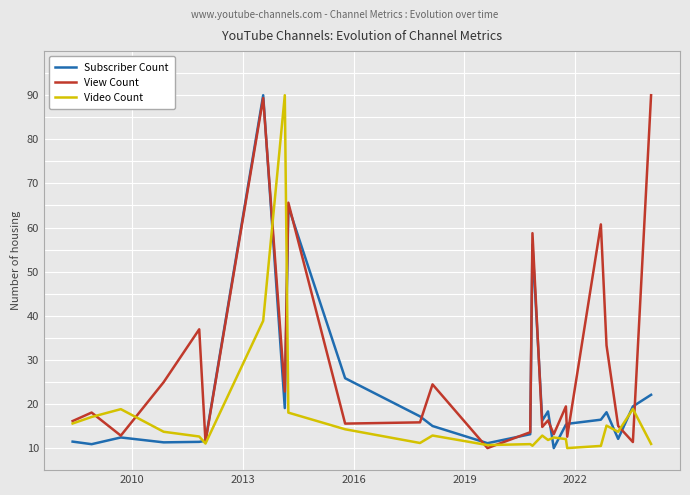

What is the lowest value of the View Count series?

10.0